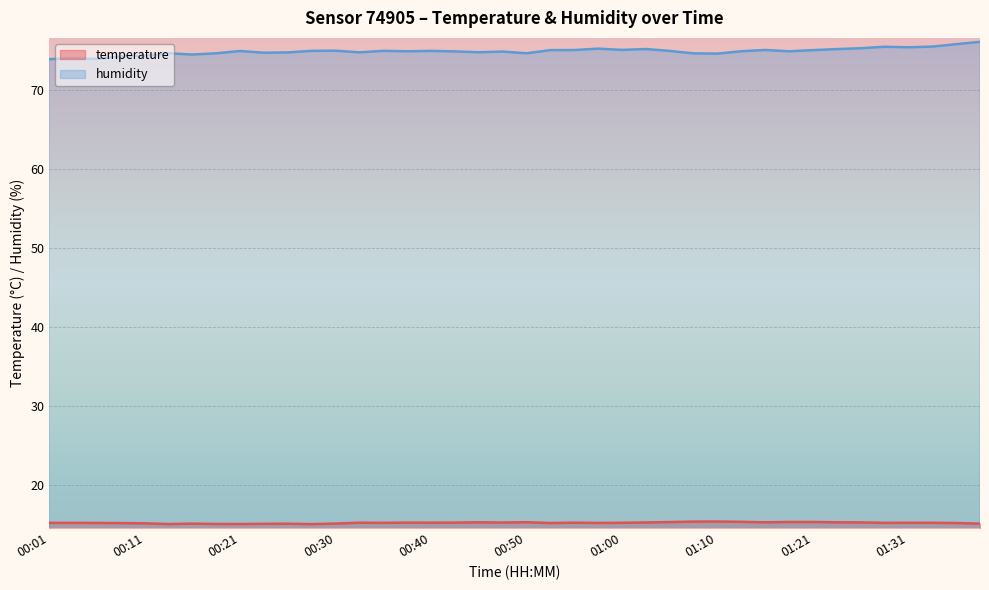

What is the sum of all temperature values?

610.1